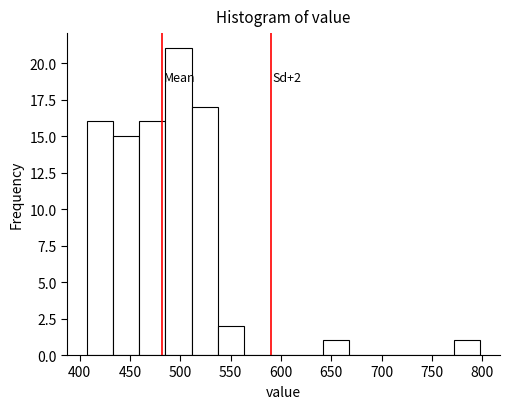

Which range on the x-axis has the tallest bar?

485 to 510